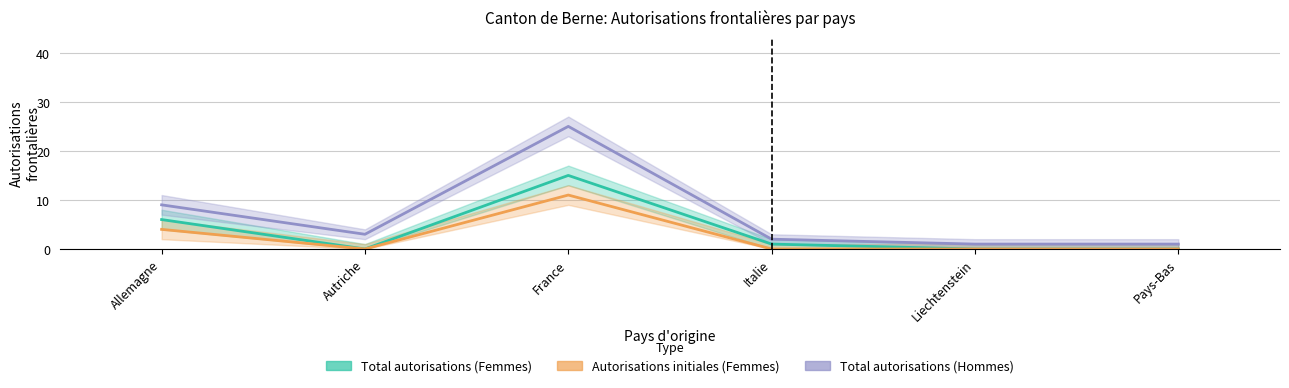

What is the difference between the second highest and minimum values in the Total autorisations (Femmes) series?

6